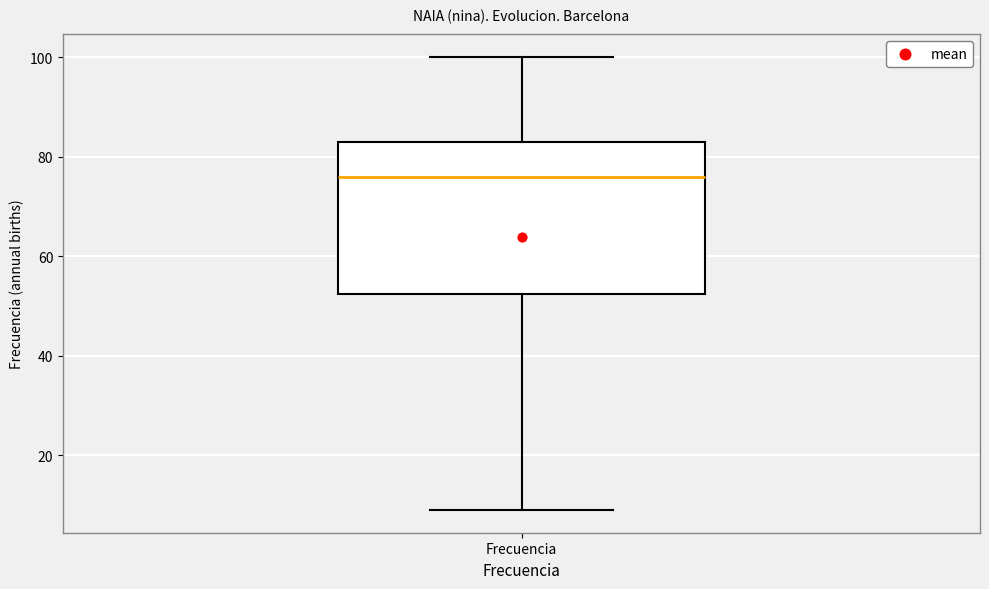

Where is the lower edge of the box for Frecuencia on the y-axis? The values are not printed on the chart, so give them approximately, as read against the axis.

52